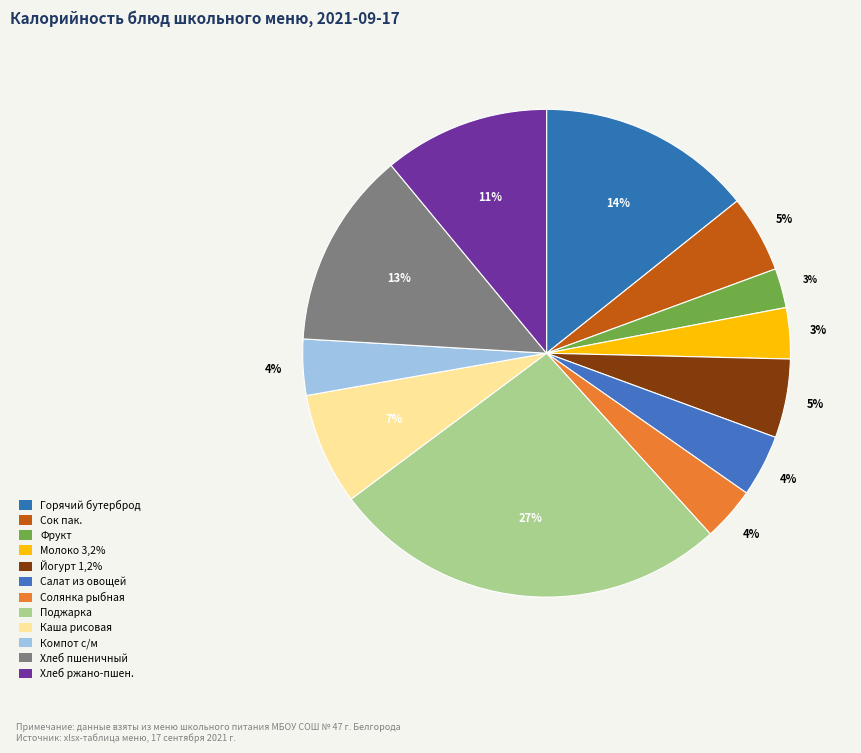

How many slices are in this pie chart?

12